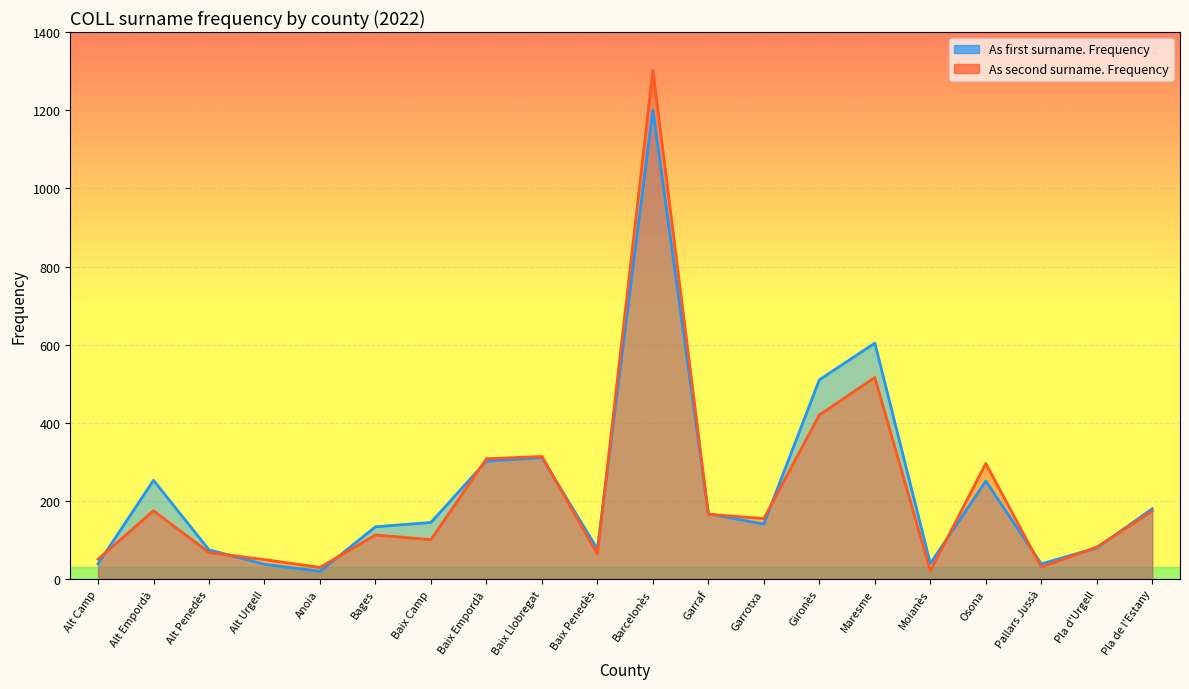

Where is As second surname. Frequency nearest to the value 661?

Maresme